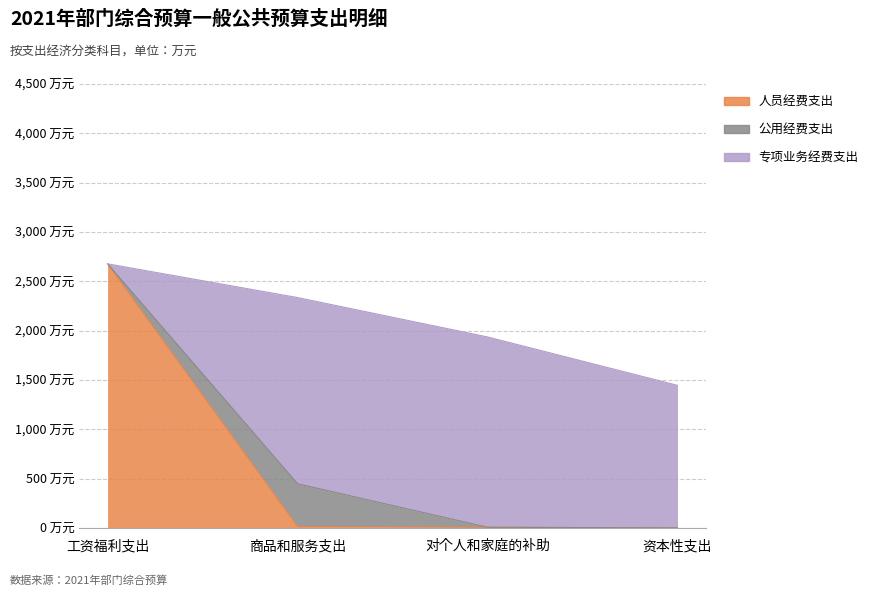

The value of 公用经费支出 at 对个人和家庭的补助 is -221.8. True or false?

False